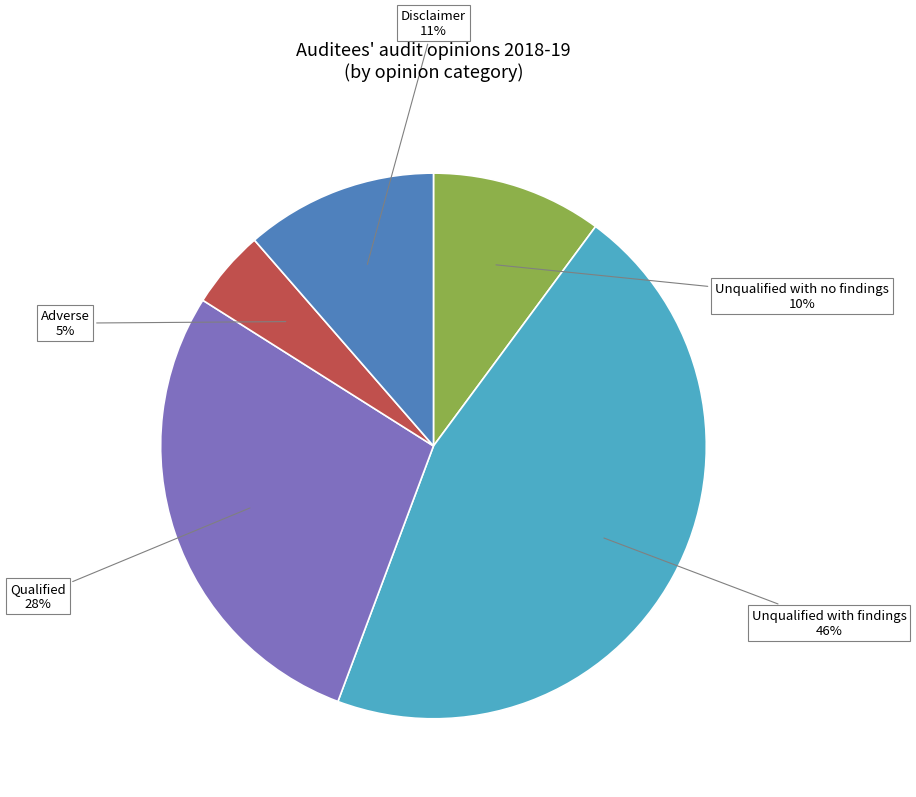

To the nearest percent, what is the difference between the largest and smallest slice percentages?

41%